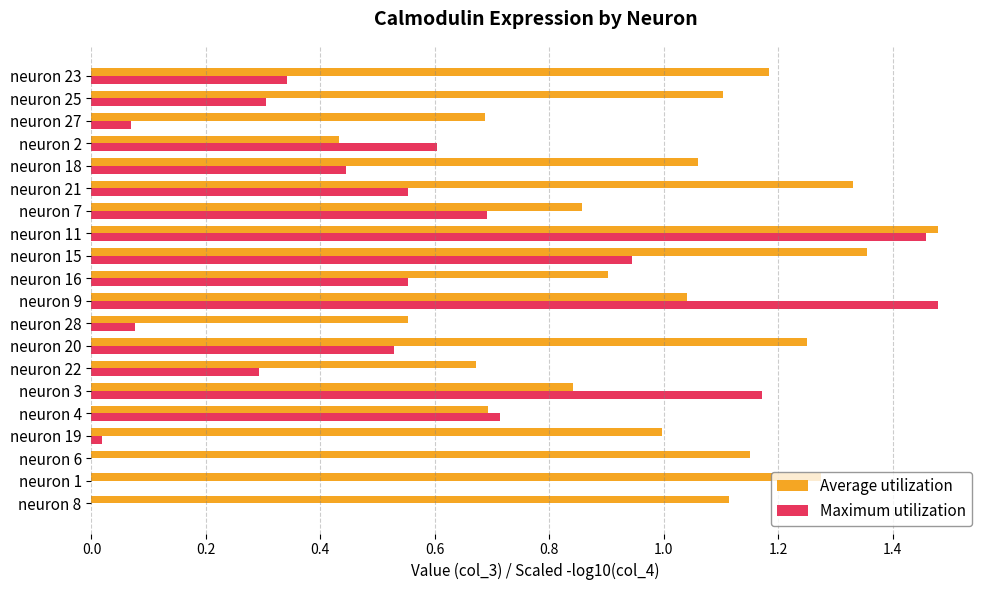

At which category is the sum across all series the highest?

neuron 11